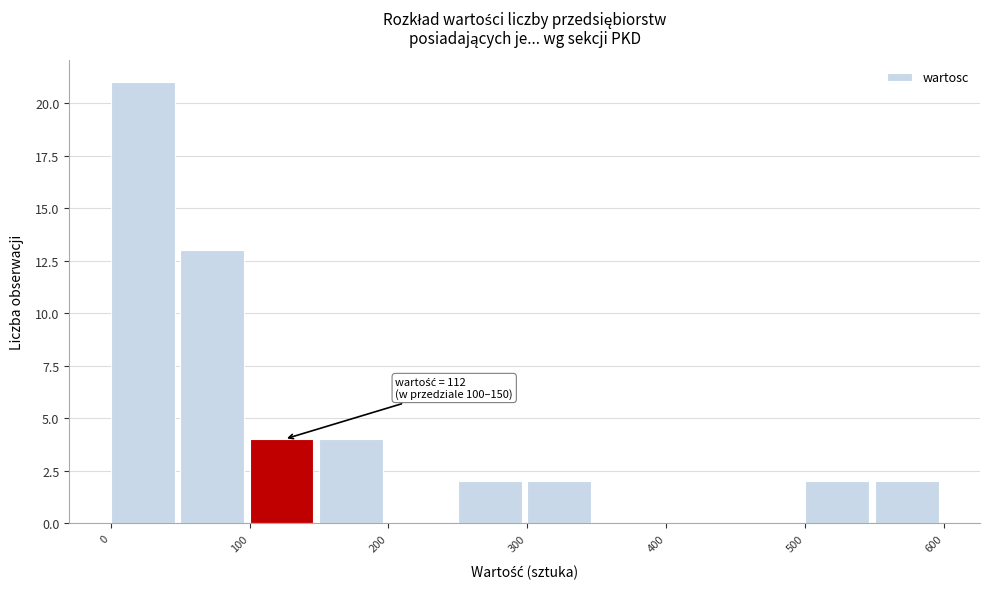

Which range on the x-axis has the tallest bar?

0 to 50